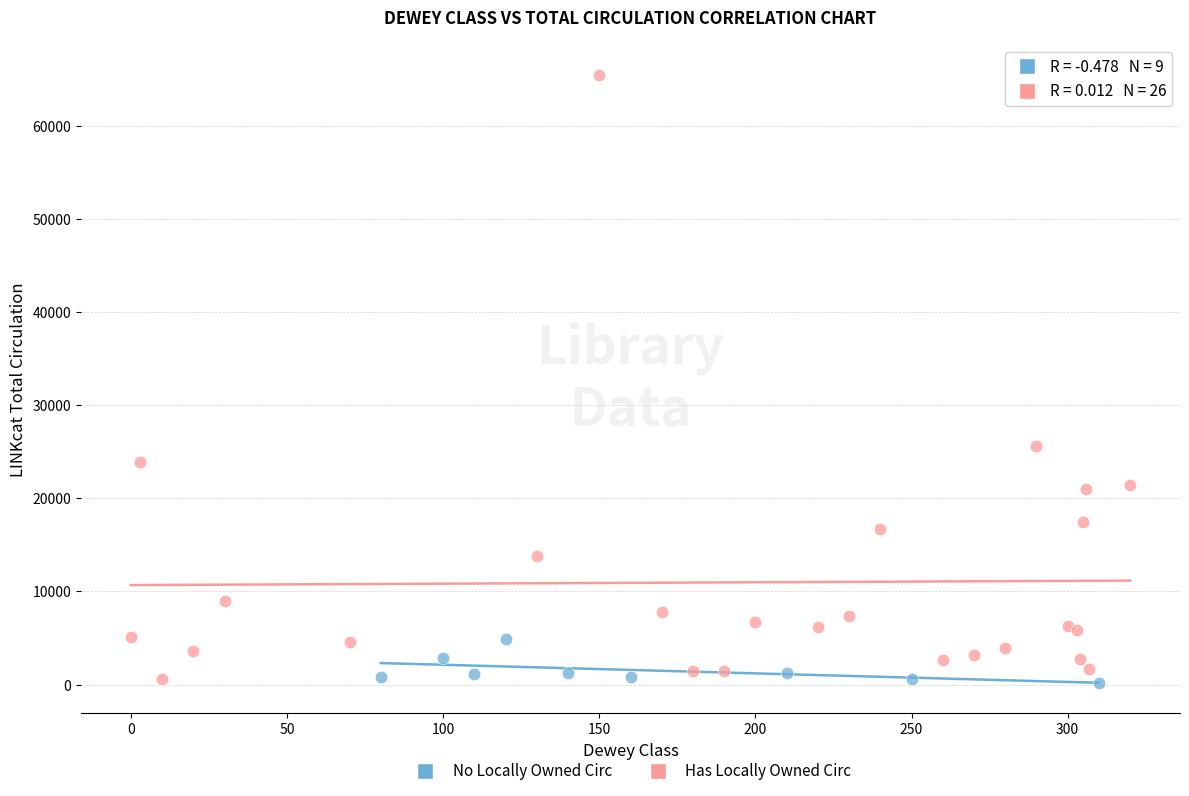

Which series has the widest spread of Y values?

Has Locally Owned Circ